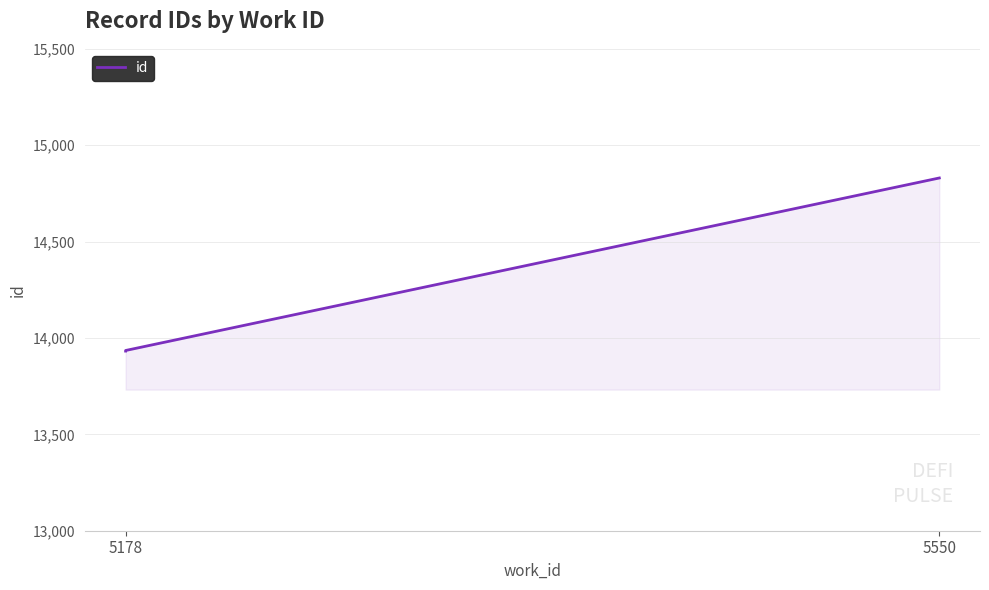

Read the value at 5178.

13932